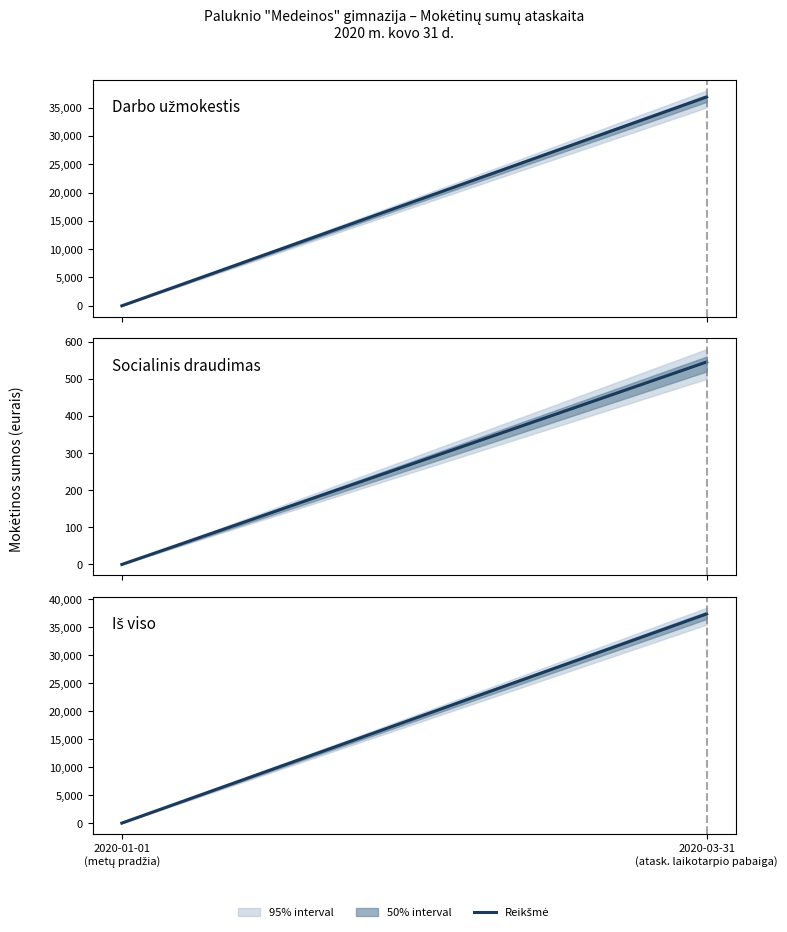

How many lines are shown in the chart?

3